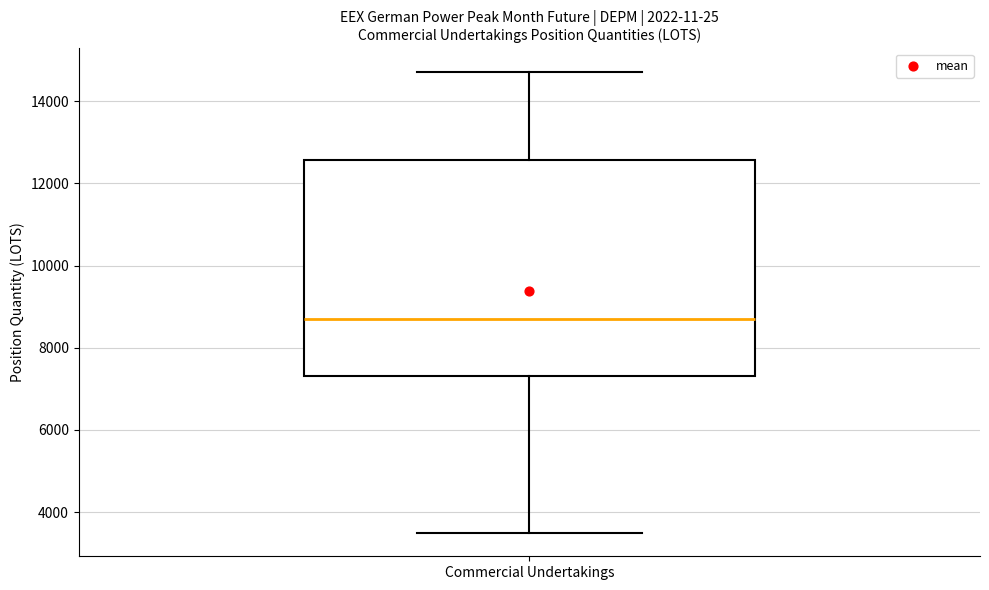

Transcribe this box plot: give where the median line is, the range the box spans, and where the two whiskers end, as read against the y-axis. The values are not printed on the chart, so give them approximately, as read against the axis.

median 8800, box 7400 to 12600, whiskers 3400 to 14800